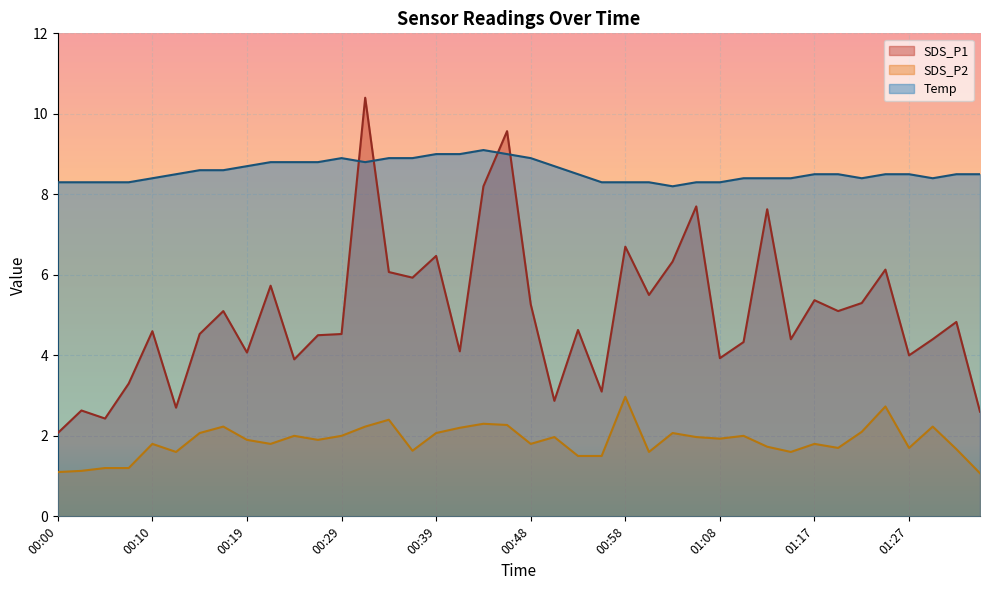

The Temp series shows 12.6 at 00:19. True or false?

False